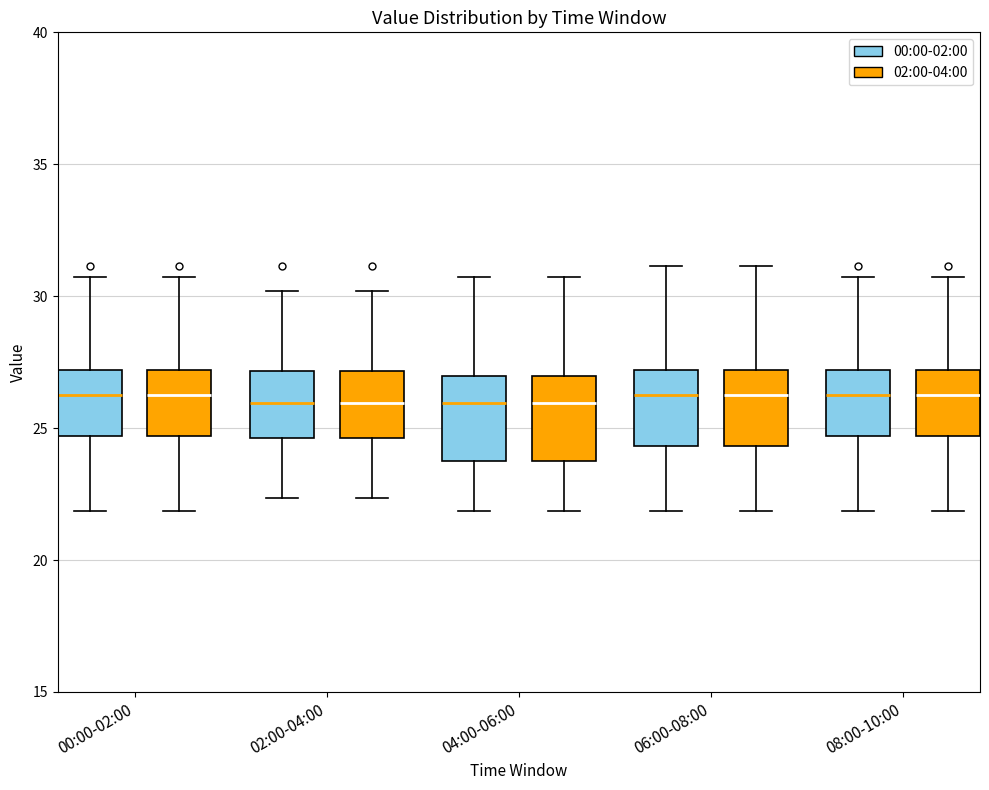

Where does the upper whisker of the box for 02:00-04:00 (02:00-04:00) end on the y-axis? The values are not printed on the chart, so give them approximately, as read against the axis.

30.0